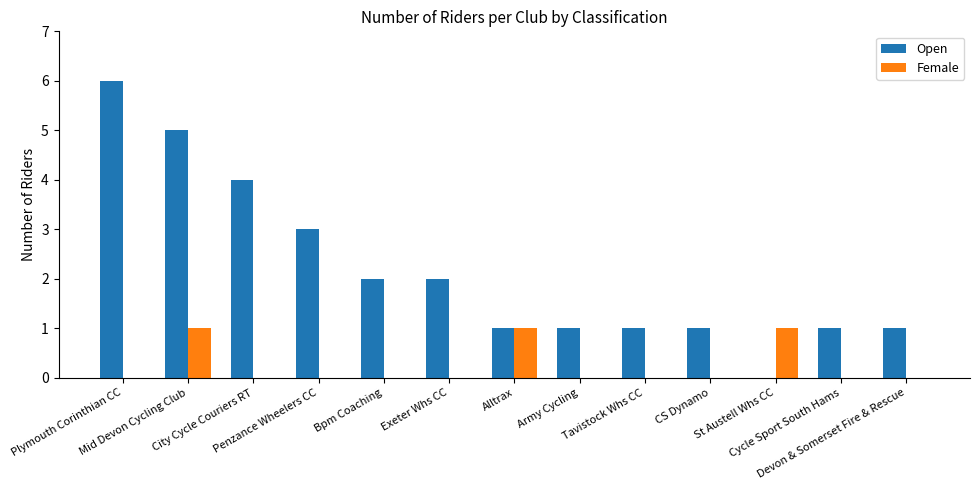

Reading right to left, list all the values displayed in this chart.

Open: Devon & Somerset Fire & Rescue=1	Cycle Sport South Hams=1	St Austell Whs CC=0	CS Dynamo=1	Tavistock Whs CC=1	Army Cycling=1	Alltrax=1	Exeter Whs CC=2	Bpm Coaching=2	Penzance Wheelers CC=3	City Cycle Couriers RT=4	Mid Devon Cycling Club=5	Plymouth Corinthian CC=6
Female: Devon & Somerset Fire & Rescue=0	Cycle Sport South Hams=0	St Austell Whs CC=1	CS Dynamo=0	Tavistock Whs CC=0	Army Cycling=0	Alltrax=1	Exeter Whs CC=0	Bpm Coaching=0	Penzance Wheelers CC=0	City Cycle Couriers RT=0	Mid Devon Cycling Club=1	Plymouth Corinthian CC=0